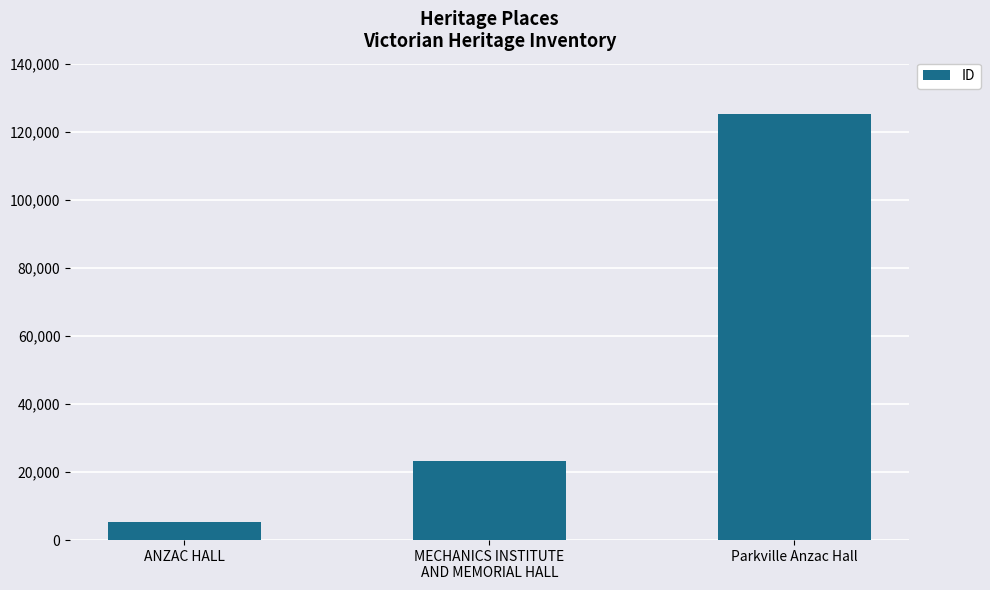

What is the label of the 3rd bar from the right?

ANZAC HALL